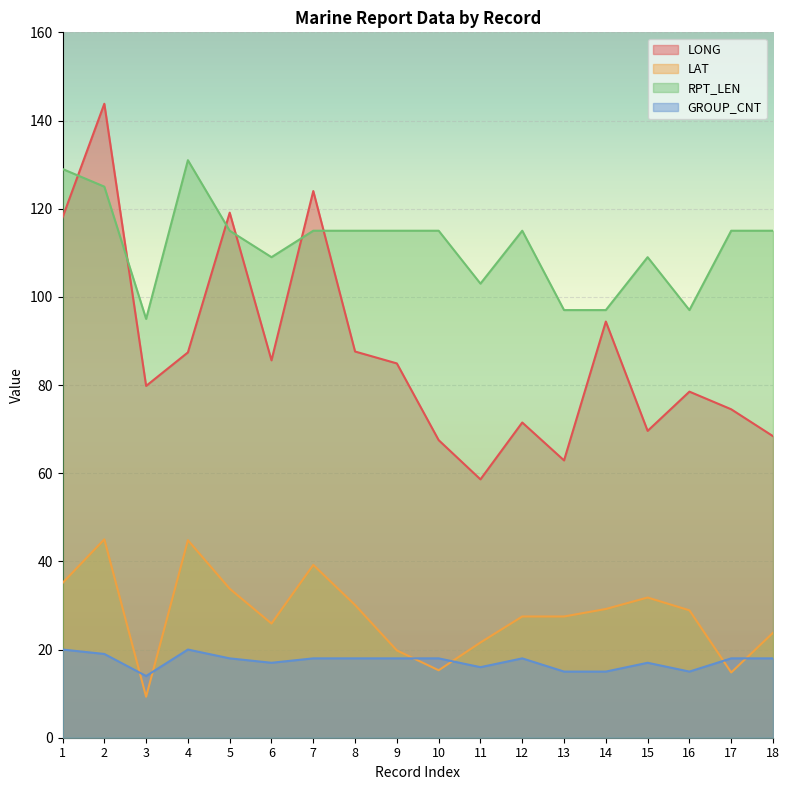

List the labels in order of LAT value, largest first.

2, 4, 7, 1, 5, 15, 8, 14, 16, 12, 13, 6, 18, 11, 9, 10, 17, 3